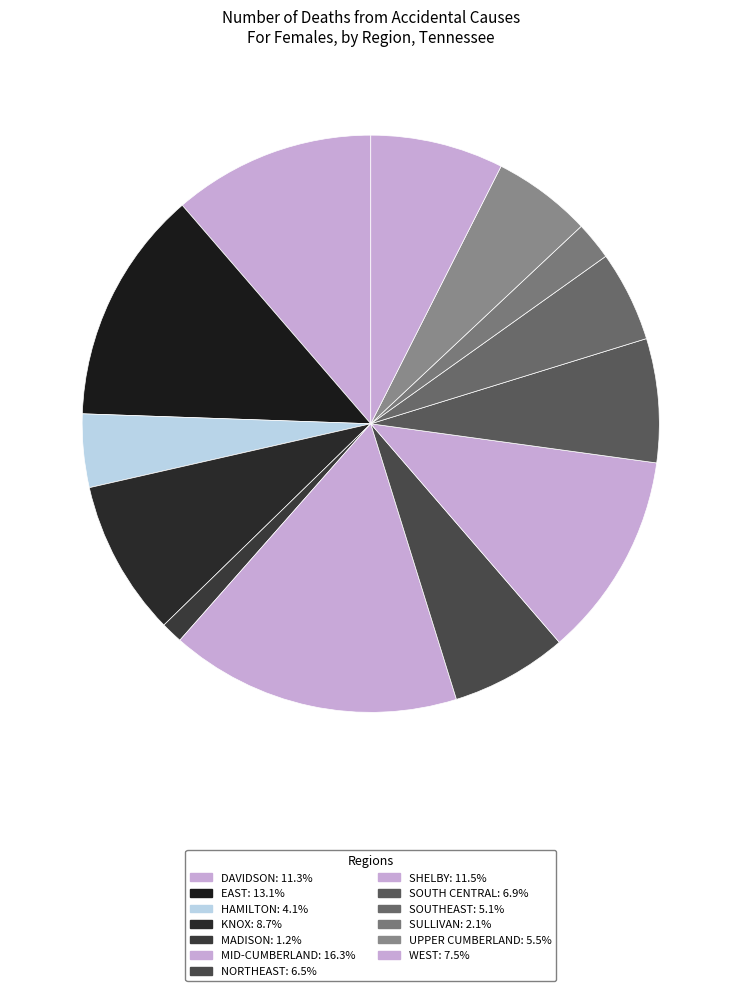

True or false: HAMILTON accounts for 1% of the total.

False